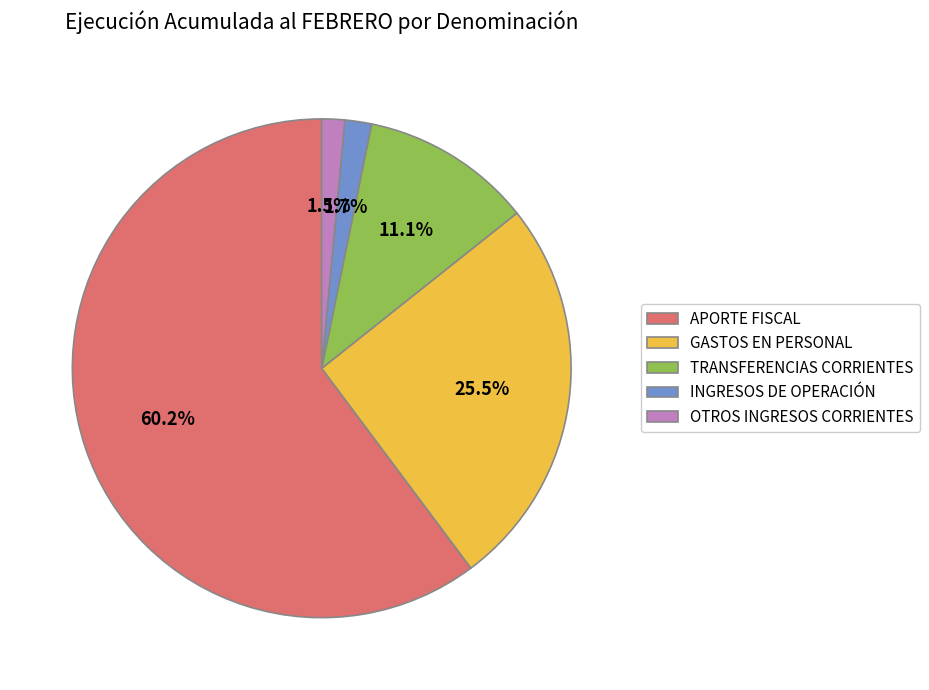

To the nearest percent, what is the combined percentage of OTROS INGRESOS CORRIENTES and INGRESOS DE OPERACIÓN?

3%